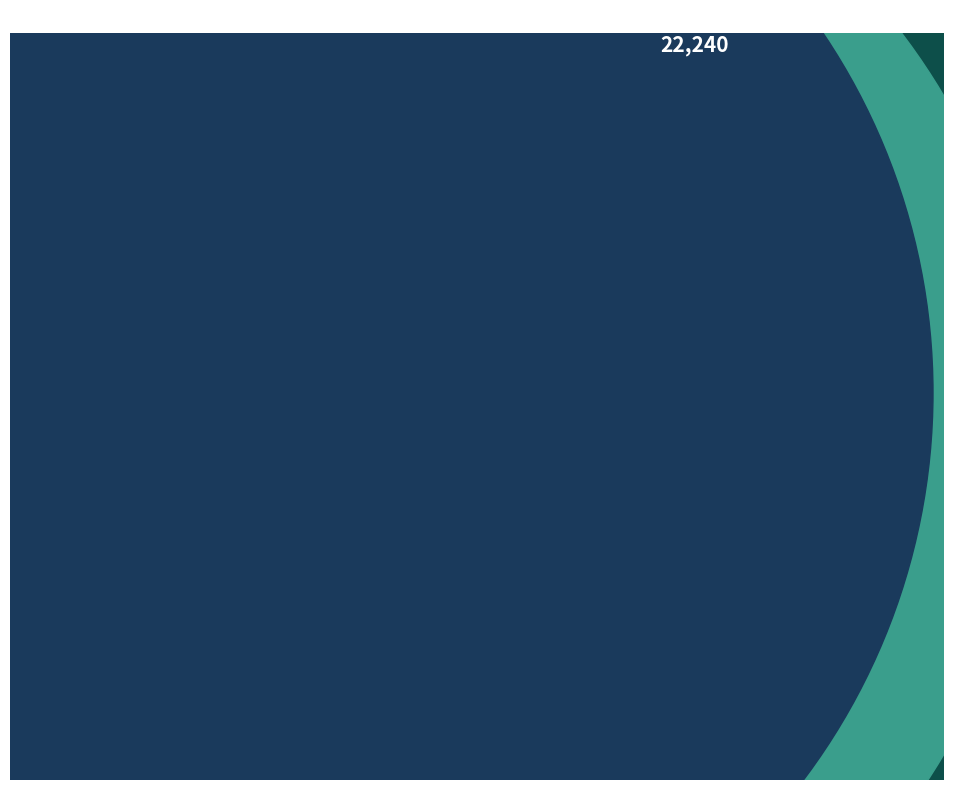

Which category has the smallest portion of the pie?

1994